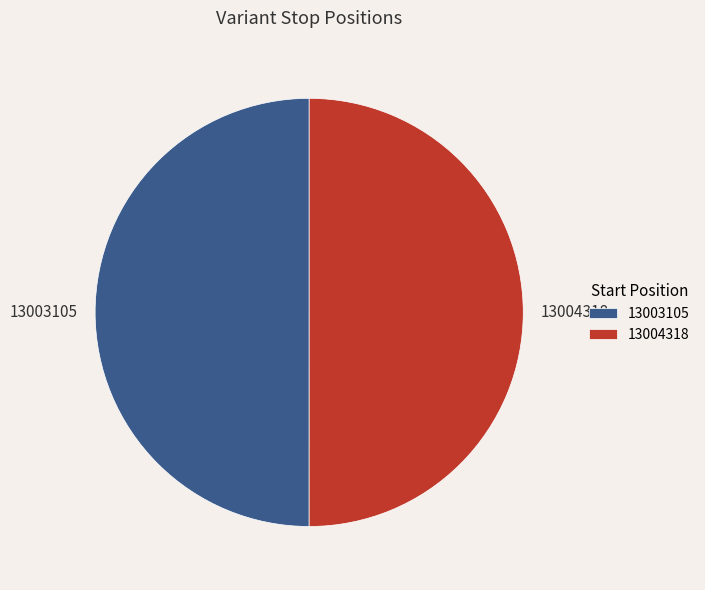

The 13004318 slice represents 37% of the pie. True or false?

False